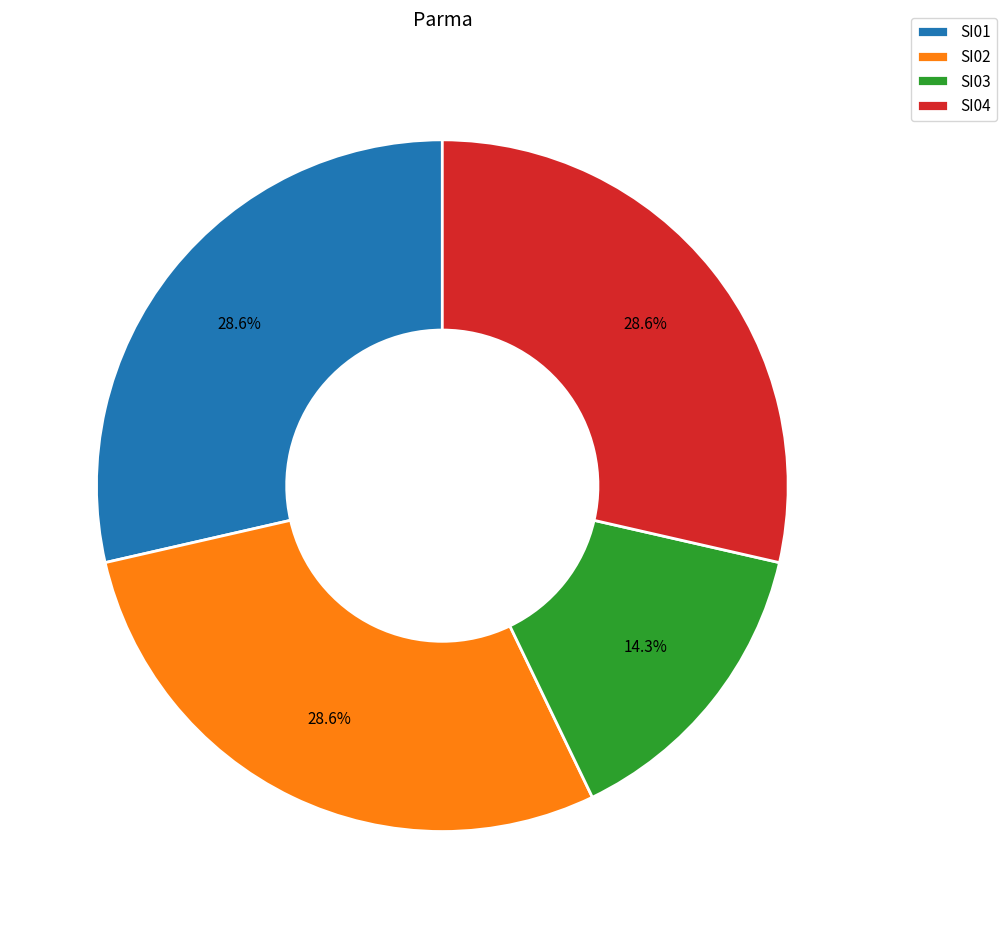

To the nearest percent, what is the average slice percentage?

25%